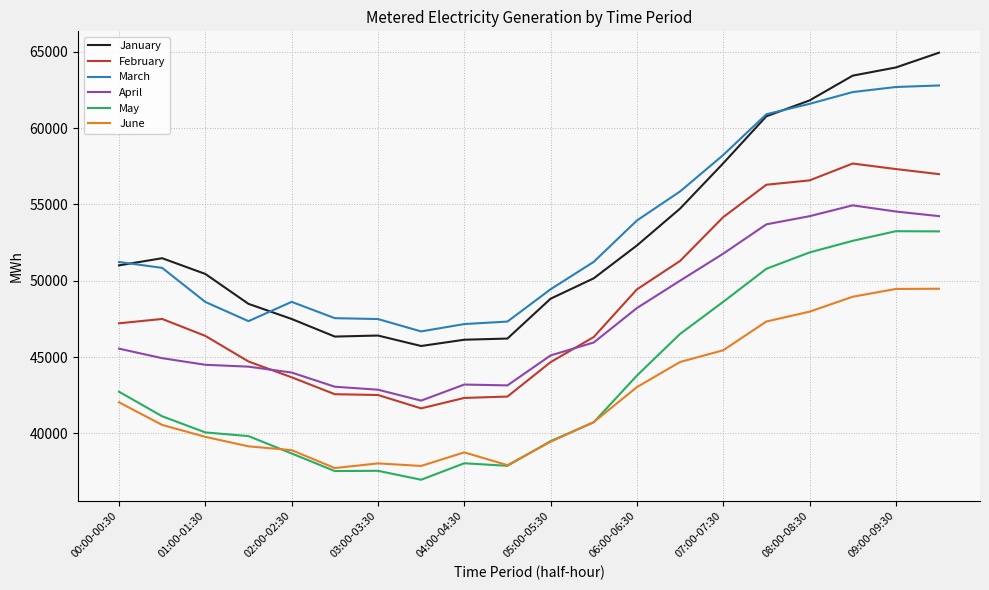

What is the minimum value shown in the chart?

36967